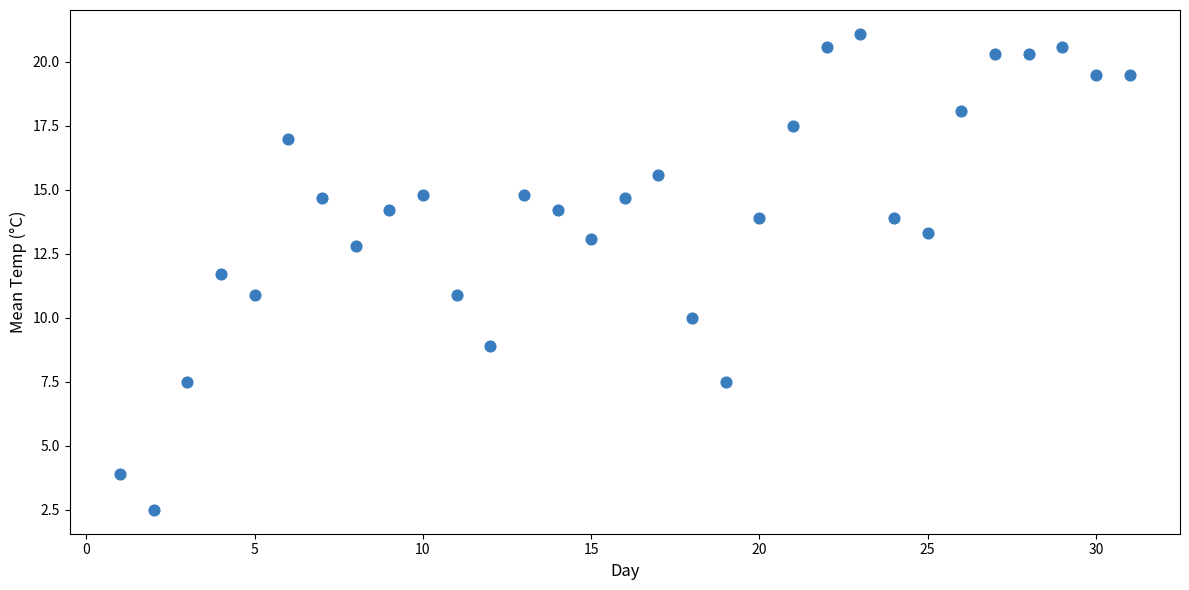

What is the range of Y values (max minus min)?

18.6